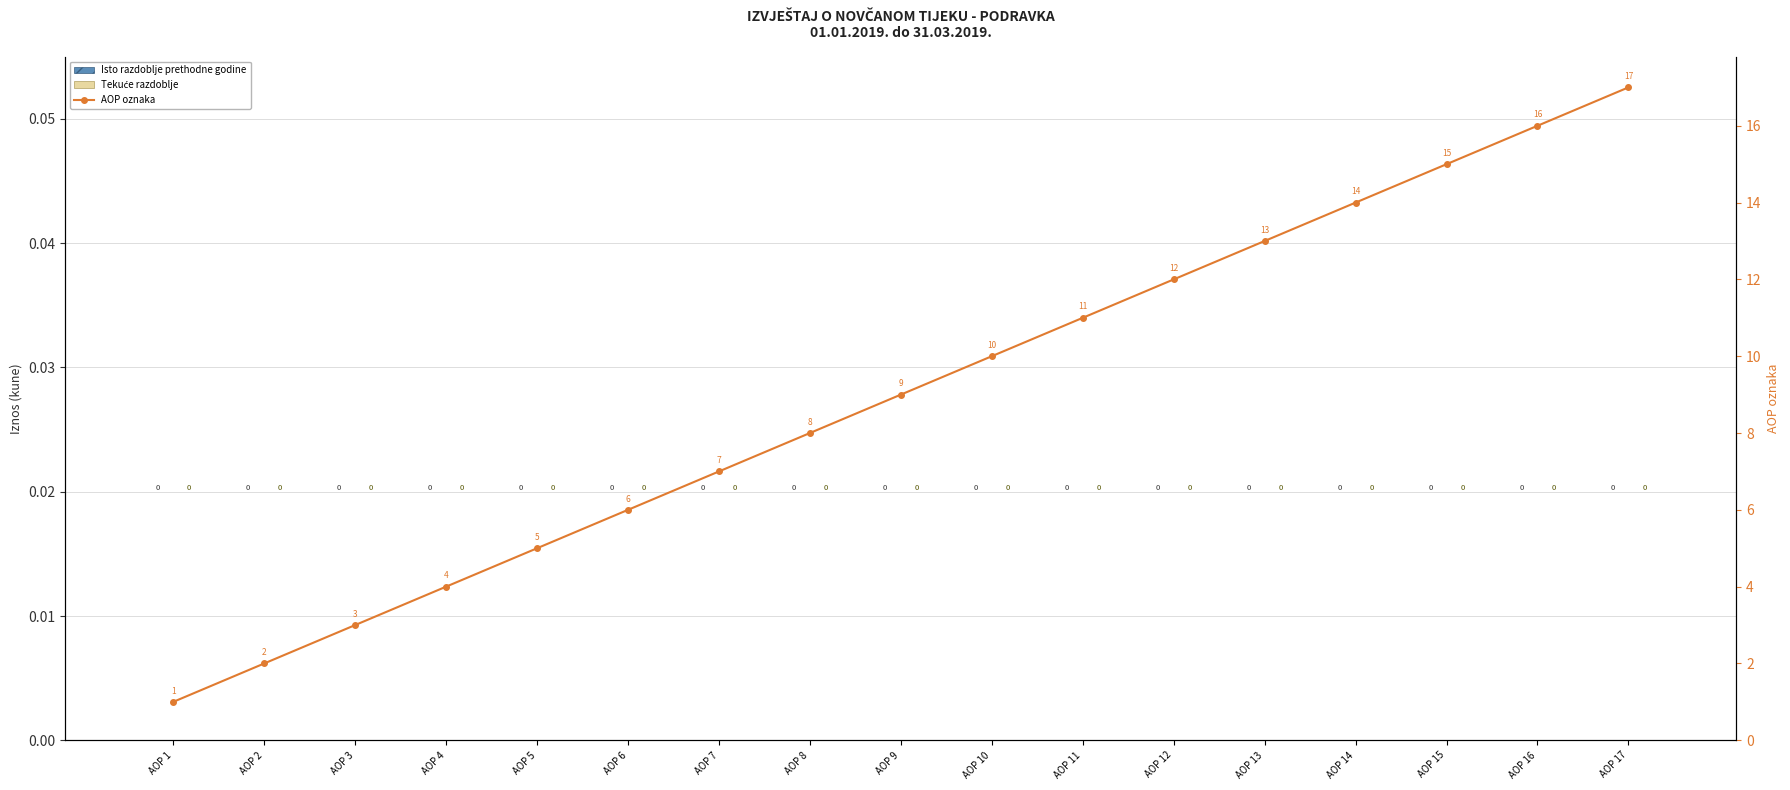

Which category has the highest value in the AOP oznaka series?

AOP 17